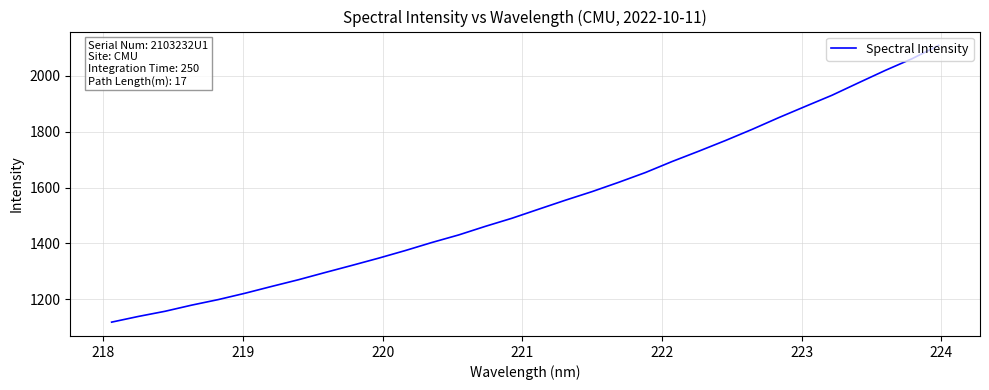

What is the smallest value displayed?

1118.6